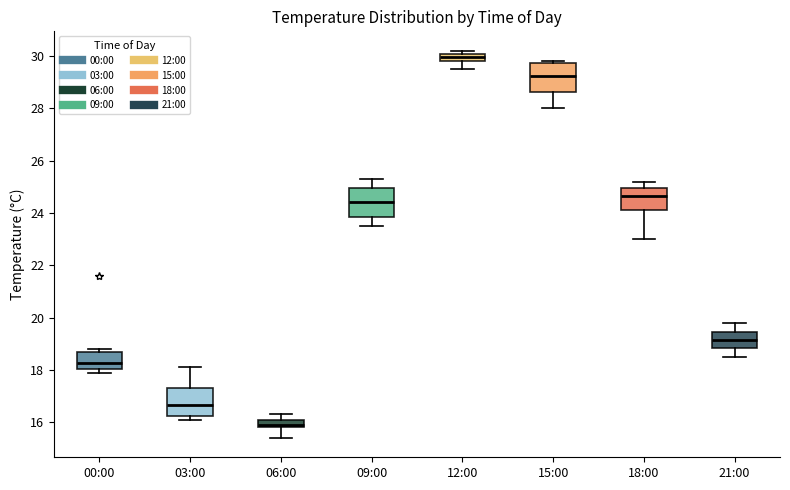

Which box has the lowest median line?

06:00